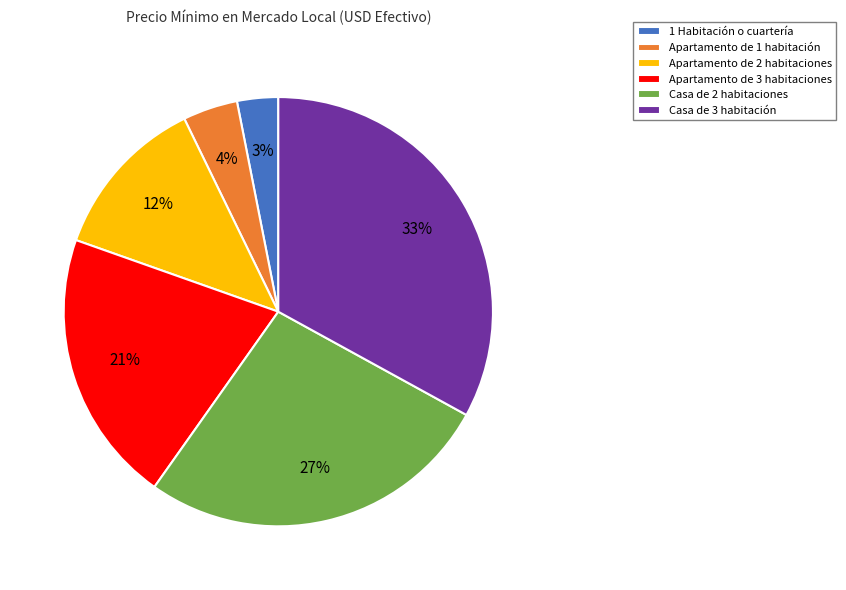

To the nearest percent, what is the combined percentage of Casa de 2 habitaciones and Casa de 3 habitación?

60%